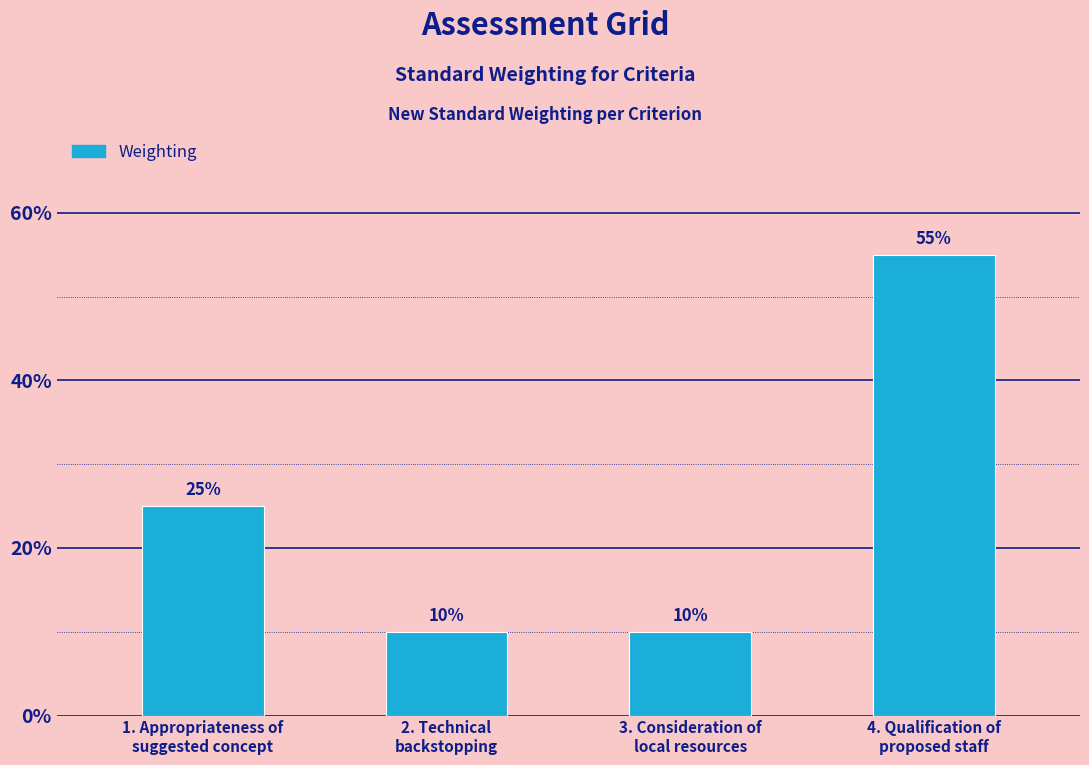

Approximately how many times larger is the value at 1. Appropriateness of
suggested concept compared to 3. Consideration of
local resources?

2.5